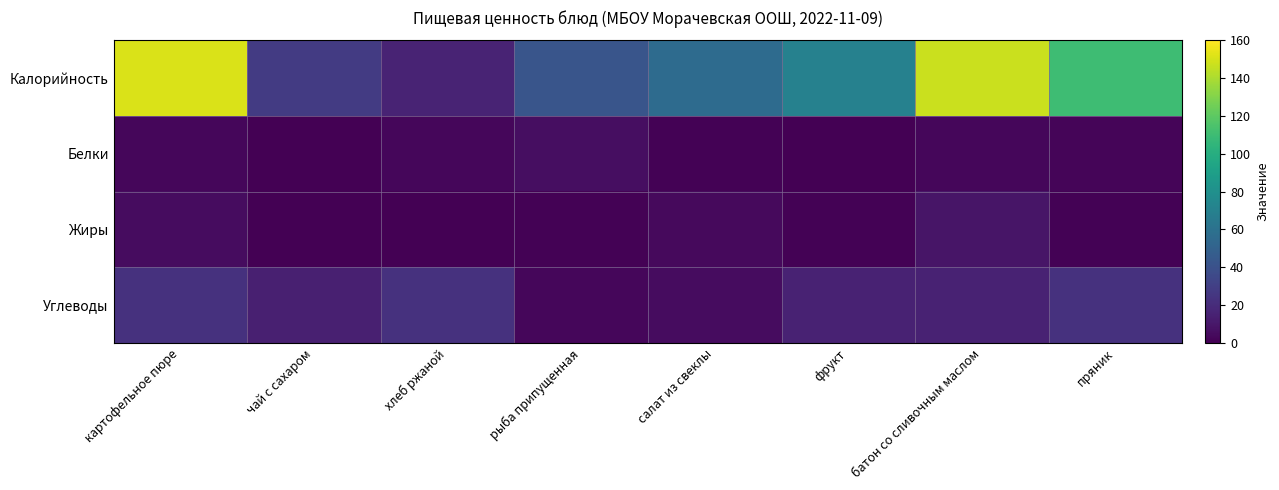

Reading right to left, what are all the values shown in this chart?

Калорийность: пряник=110.0	батон со сливочным маслом=147.0	фрукт=70.0	салат из свеклы=56.0	рыба припущенная=42.0	хлеб ржаной=15.8	чай с сахаром=28.0	картофельное пюре=151.0
Белки: пряник=2.0	батон со сливочным маслом=3.0	фрукт=0.6	салат из свеклы=1.0	рыба припущенная=6.0	хлеб ржаной=3.0	чай с сахаром=0.0	картофельное пюре=3.0
Жиры: пряник=1.0	батон со сливочным маслом=9.0	фрукт=1.0	салат из свеклы=4.0	рыба припущенная=1.0	хлеб ржаной=0.0	чай с сахаром=0.0	картофельное пюре=5.0
Углеводы: пряник=23.0	батон со сливочным маслом=15.0	фрукт=15.0	салат из свеклы=5.0	рыба припущенная=3.0	хлеб ржаной=23.0	чай с сахаром=14.0	картофельное пюре=23.0